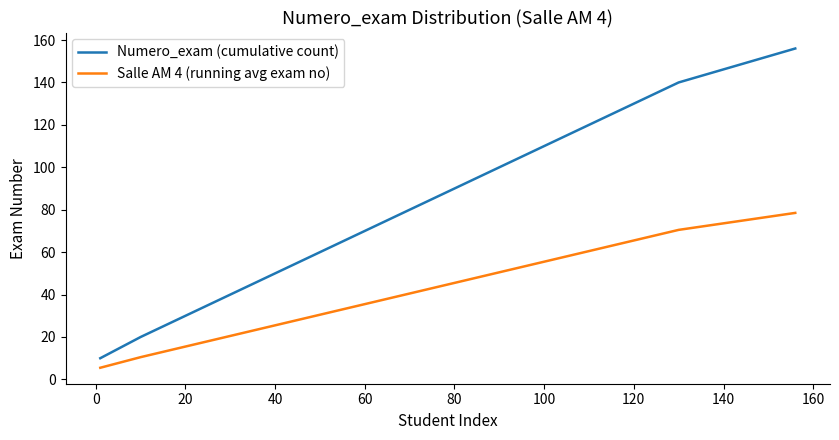

Which series has the widest spread of values?

Numero_exam (cumulative count)